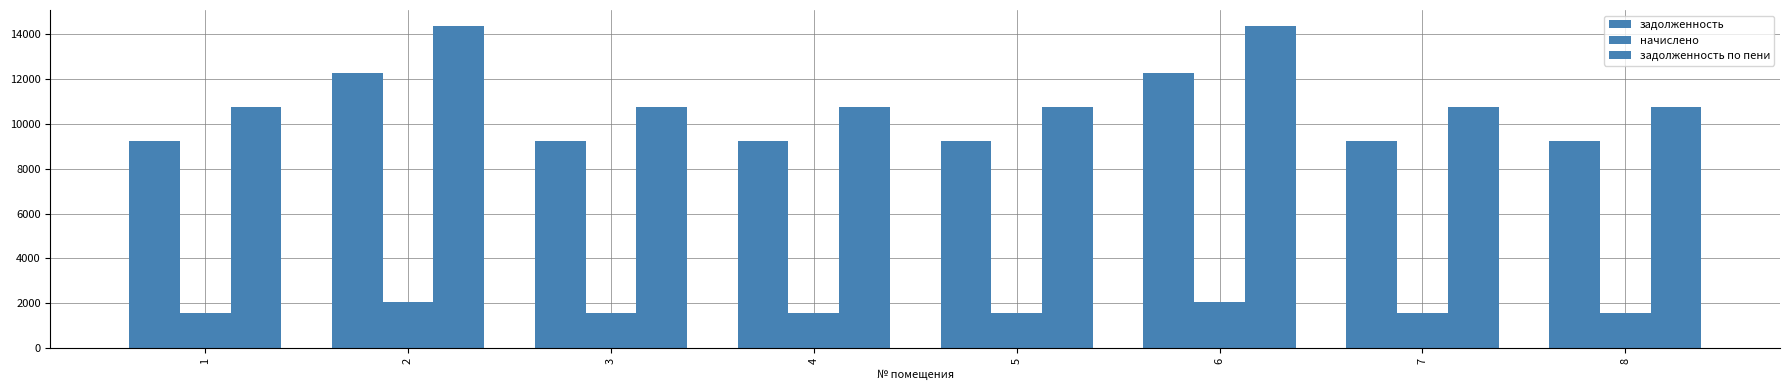

Is it true that начислено equals 1555.2 at 8?

True